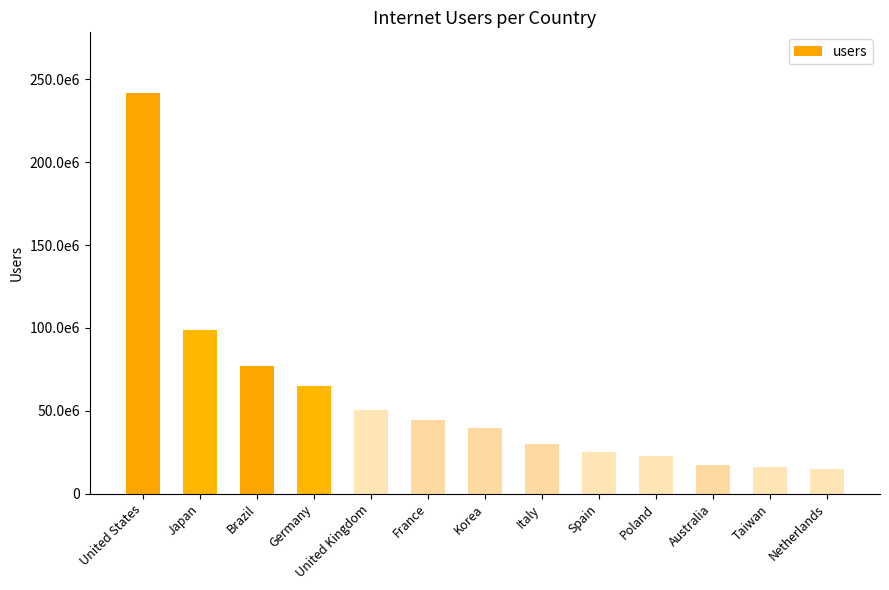

Between Australia and Taiwan, which is larger?

Australia